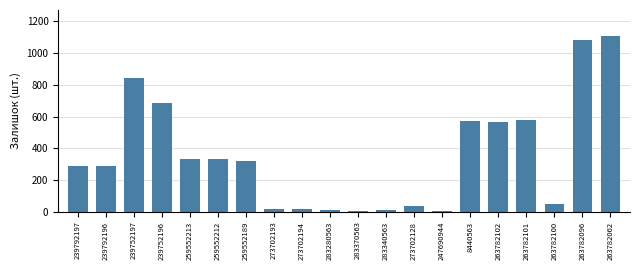

What is the sum of all values?

7142